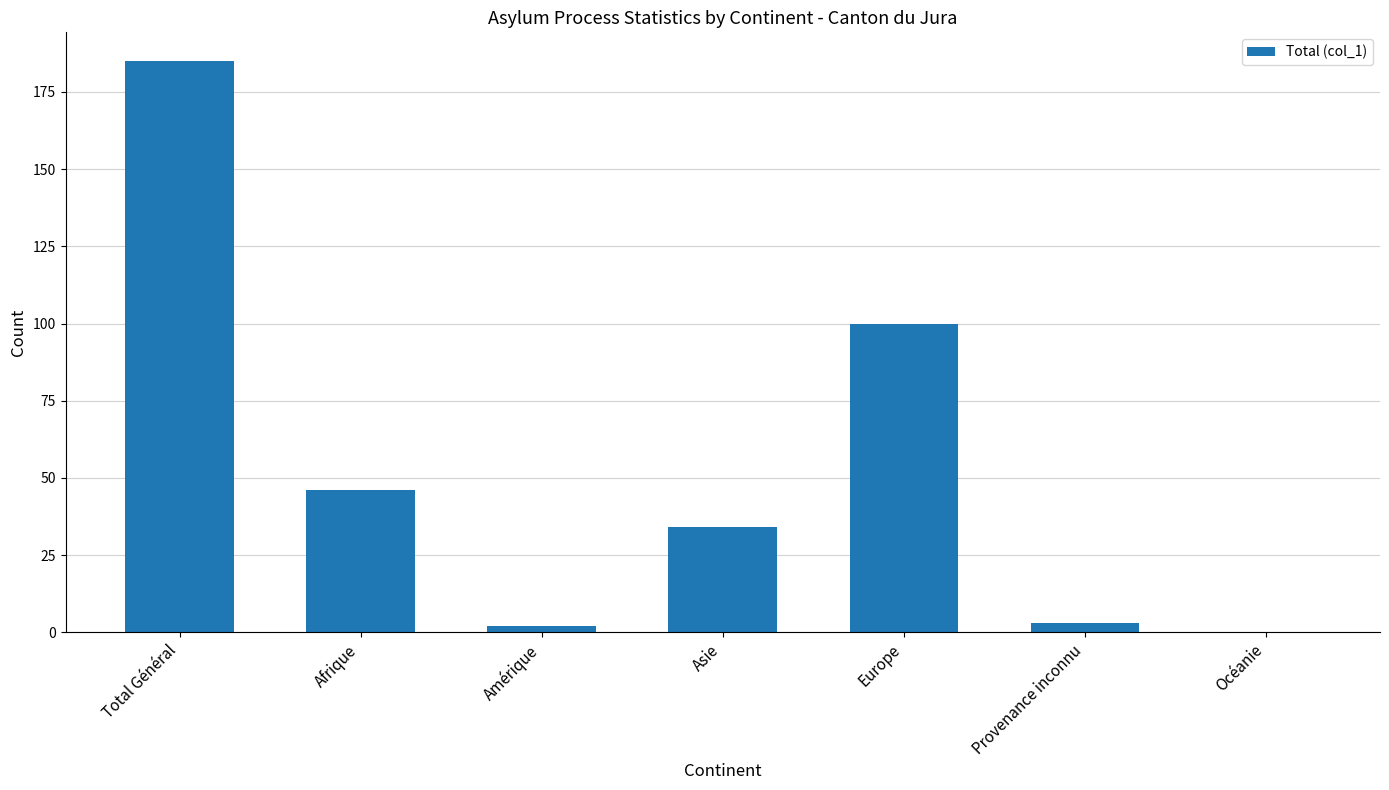

What is the sum of all values?

370